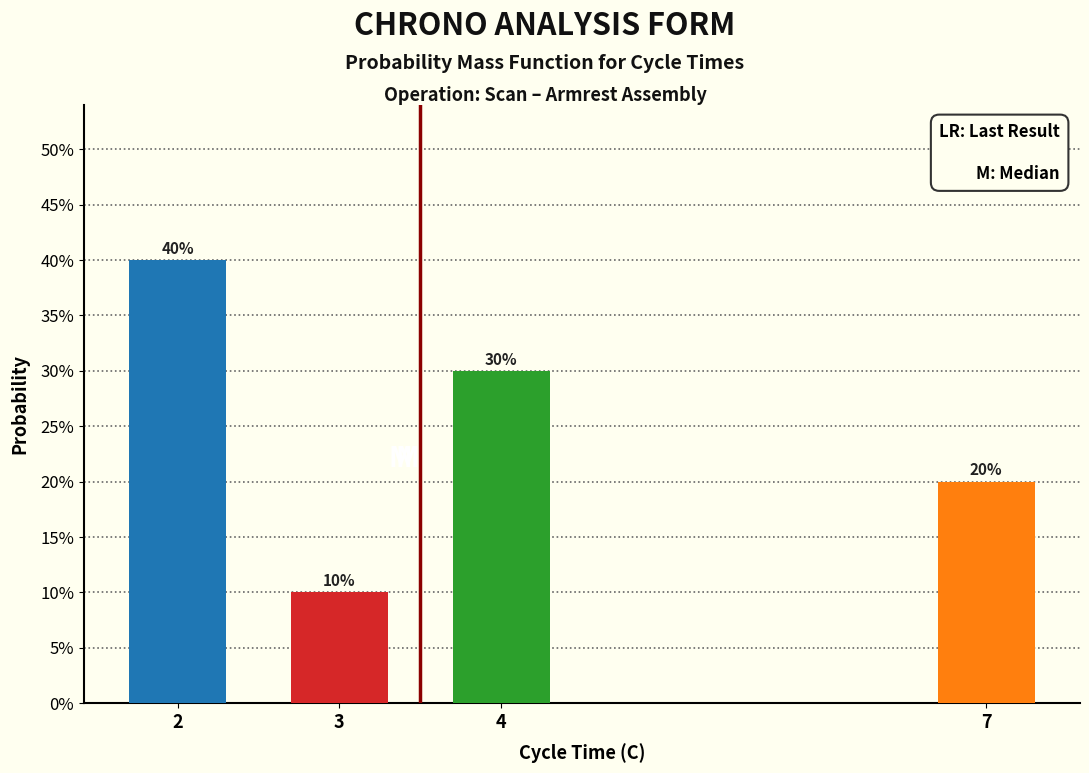

Does the chart contain any negative values?

No